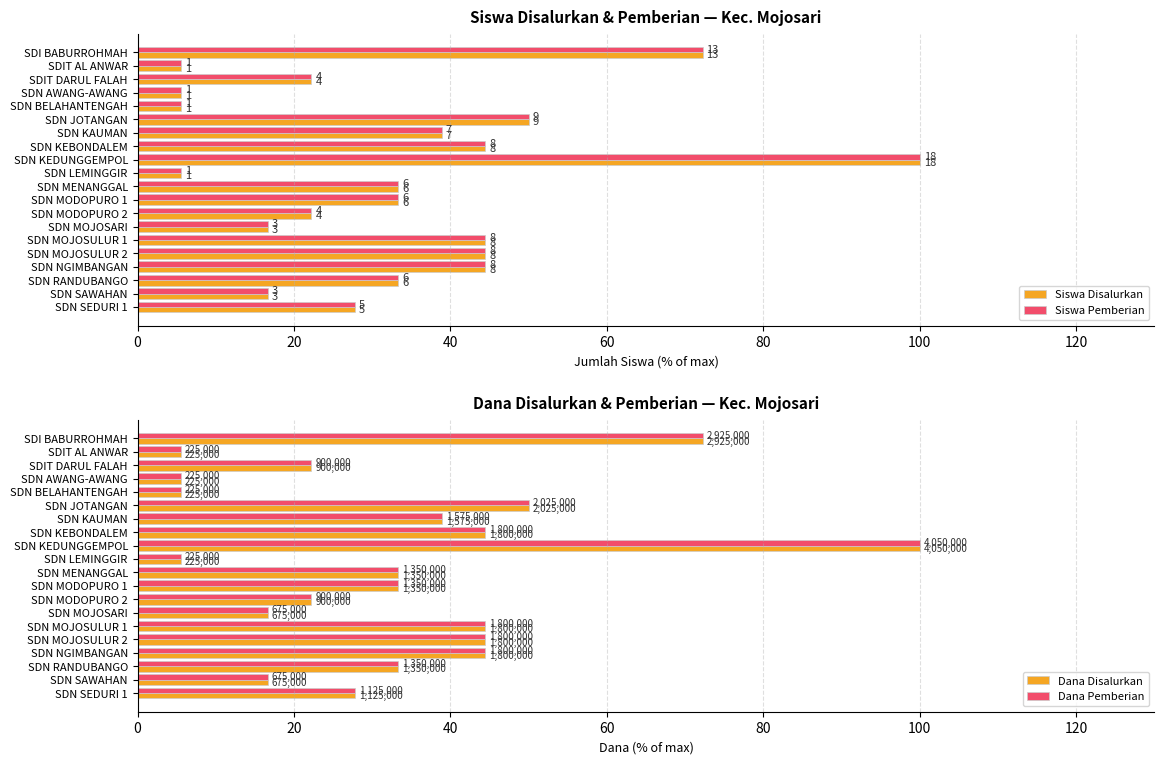

Reading left to right, what are all the values shown in this chart?

Siswa Disalurkan: 72.2	5.6	22.2	5.6	5.6	50.0	38.9	44.4	100.0	5.6	33.3	33.3	22.2	16.7	44.4	44.4	44.4	33.3	16.7	27.8
Siswa Pemberian: 72.2	5.6	22.2	5.6	5.6	50.0	38.9	44.4	100.0	5.6	33.3	33.3	22.2	16.7	44.4	44.4	44.4	33.3	16.7	27.8
Dana Disalurkan: 72.2	5.6	22.2	5.6	5.6	50.0	38.9	44.4	100.0	5.6	33.3	33.3	22.2	16.7	44.4	44.4	44.4	33.3	16.7	27.8
Dana Pemberian: 72.2	5.6	22.2	5.6	5.6	50.0	38.9	44.4	100.0	5.6	33.3	33.3	22.2	16.7	44.4	44.4	44.4	33.3	16.7	27.8